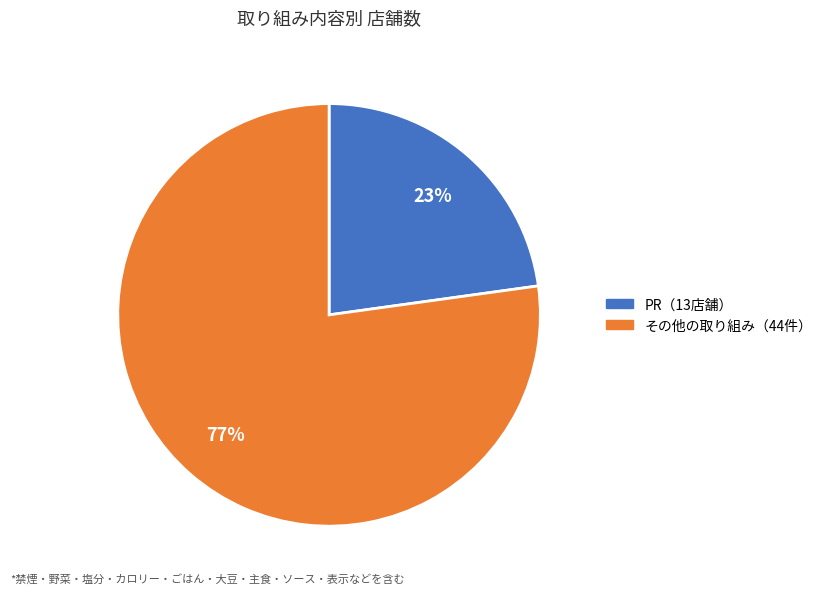

To the nearest percent, what is the difference between the largest and smallest slice percentages?

54%